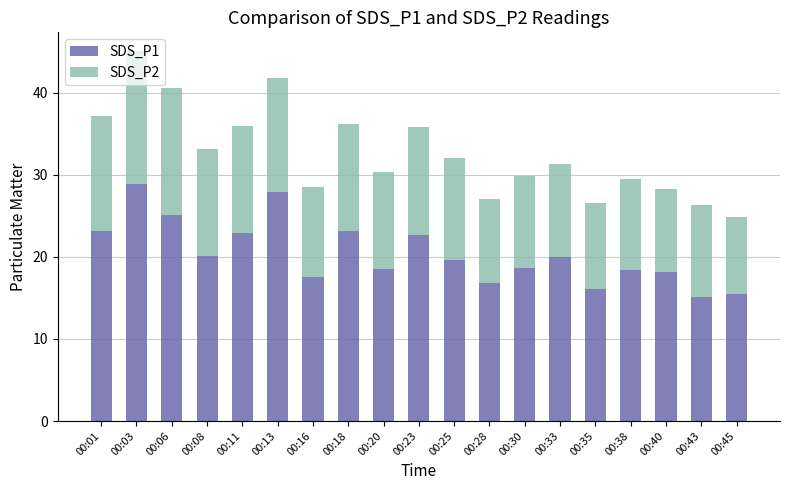

Does the chart contain stacked bars?

Yes